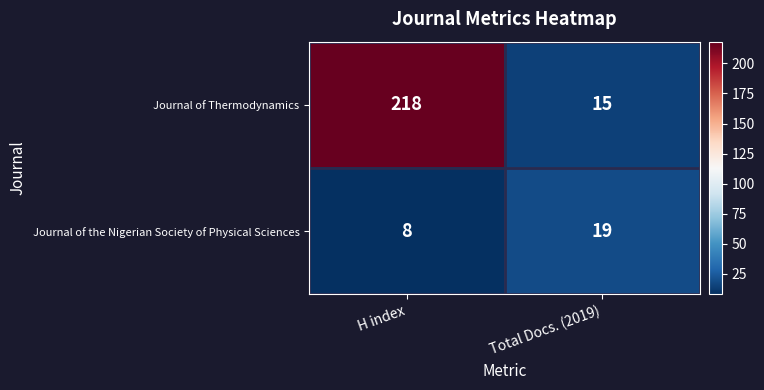

Which category has the highest value across all series?

H index